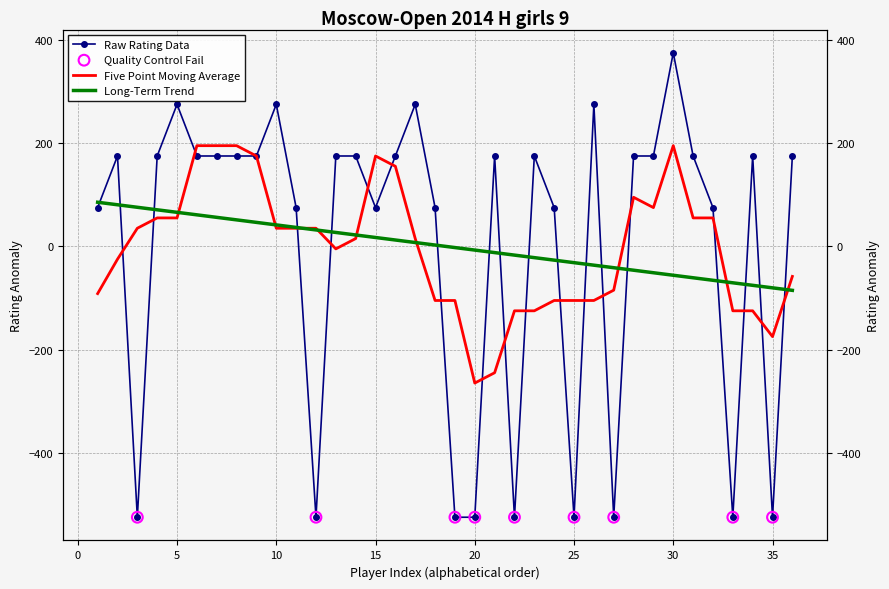

What is the change in value from Domracheva Aglaya to Ershova Margarita?

+700